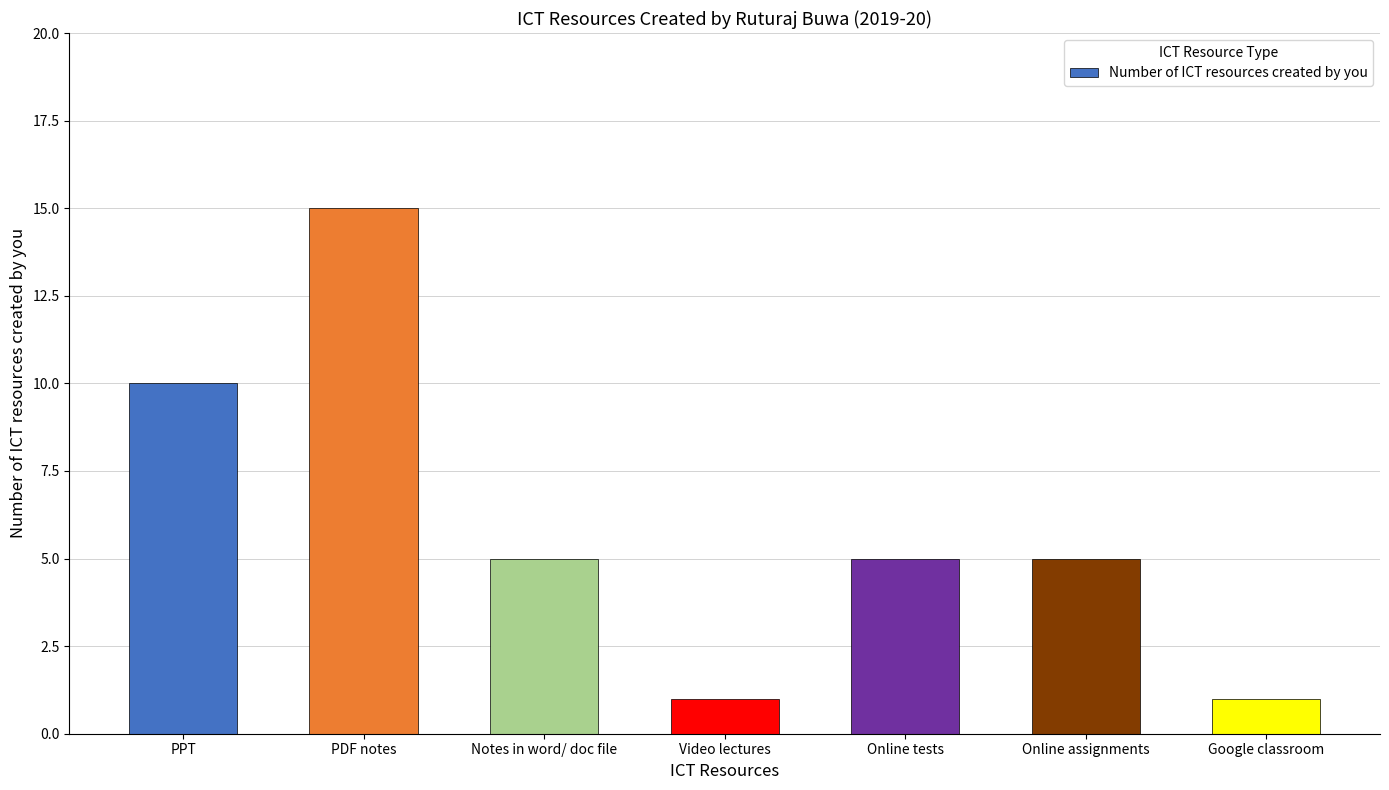

Count the values in the range 1 to 10.

6